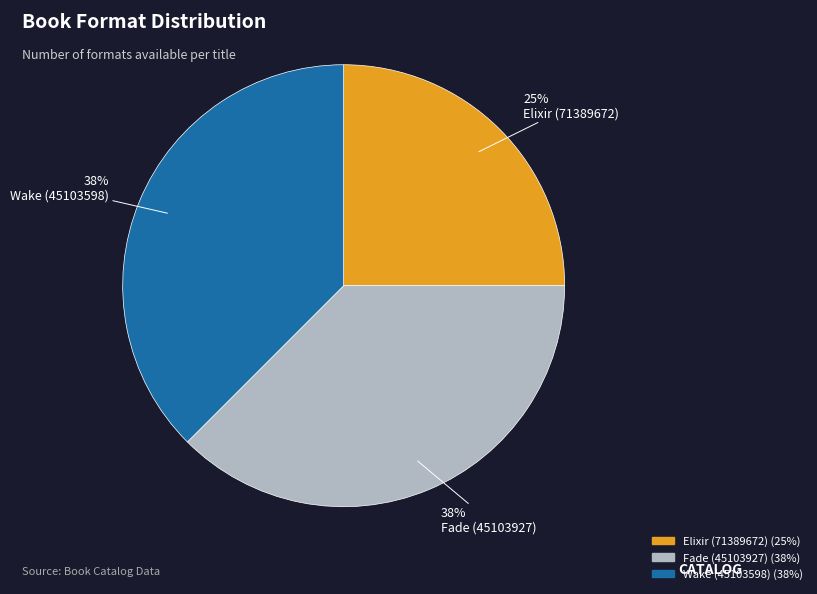

To the nearest percent, what is the average slice percentage?

33%